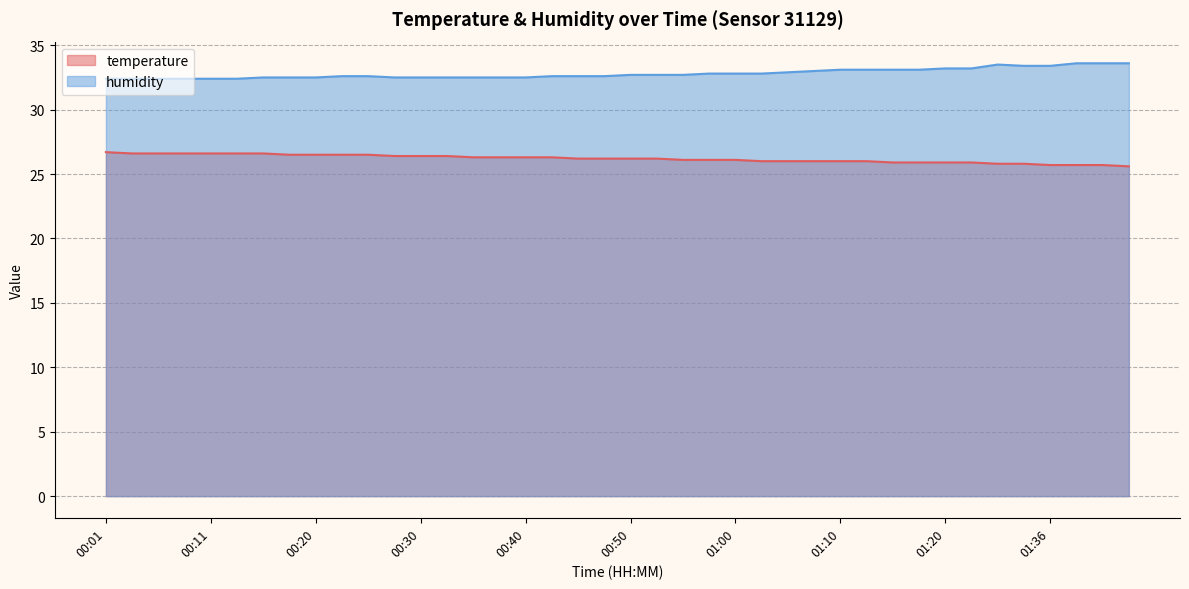

True or false: temperature has more than 1 interior local peaks.

False